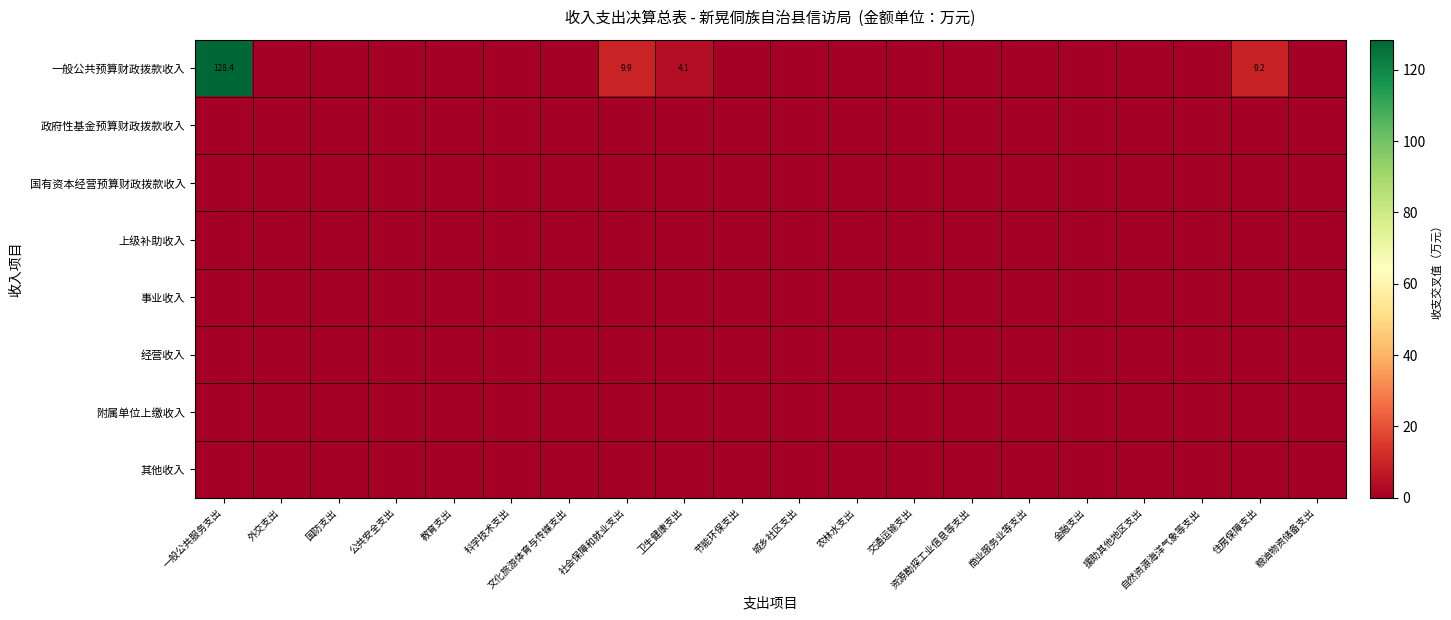

Is the value of 经营收入 at 交通运输支出 greater than the value of 政府性基金预算财政拨款收入 at 文化旅游体育与传媒支出?

No